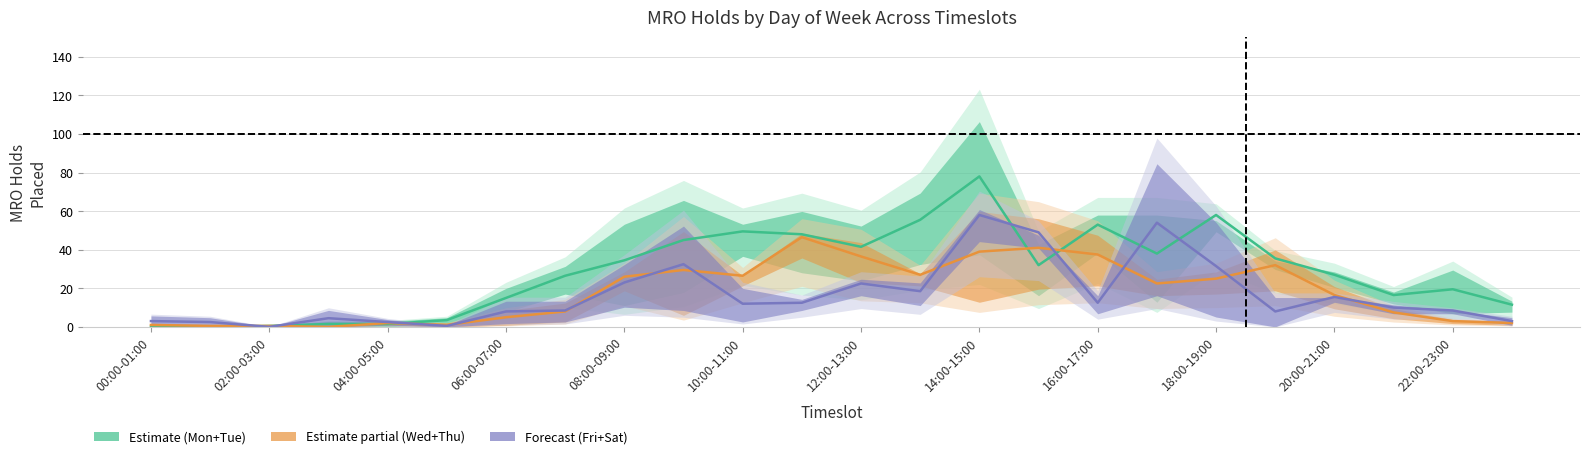

At which label is Saturdays closest to 28?

12:00-13:00